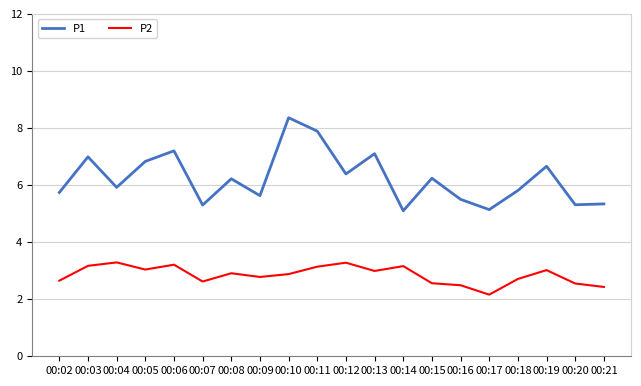

At which label is P2 closest to 2?

00:17